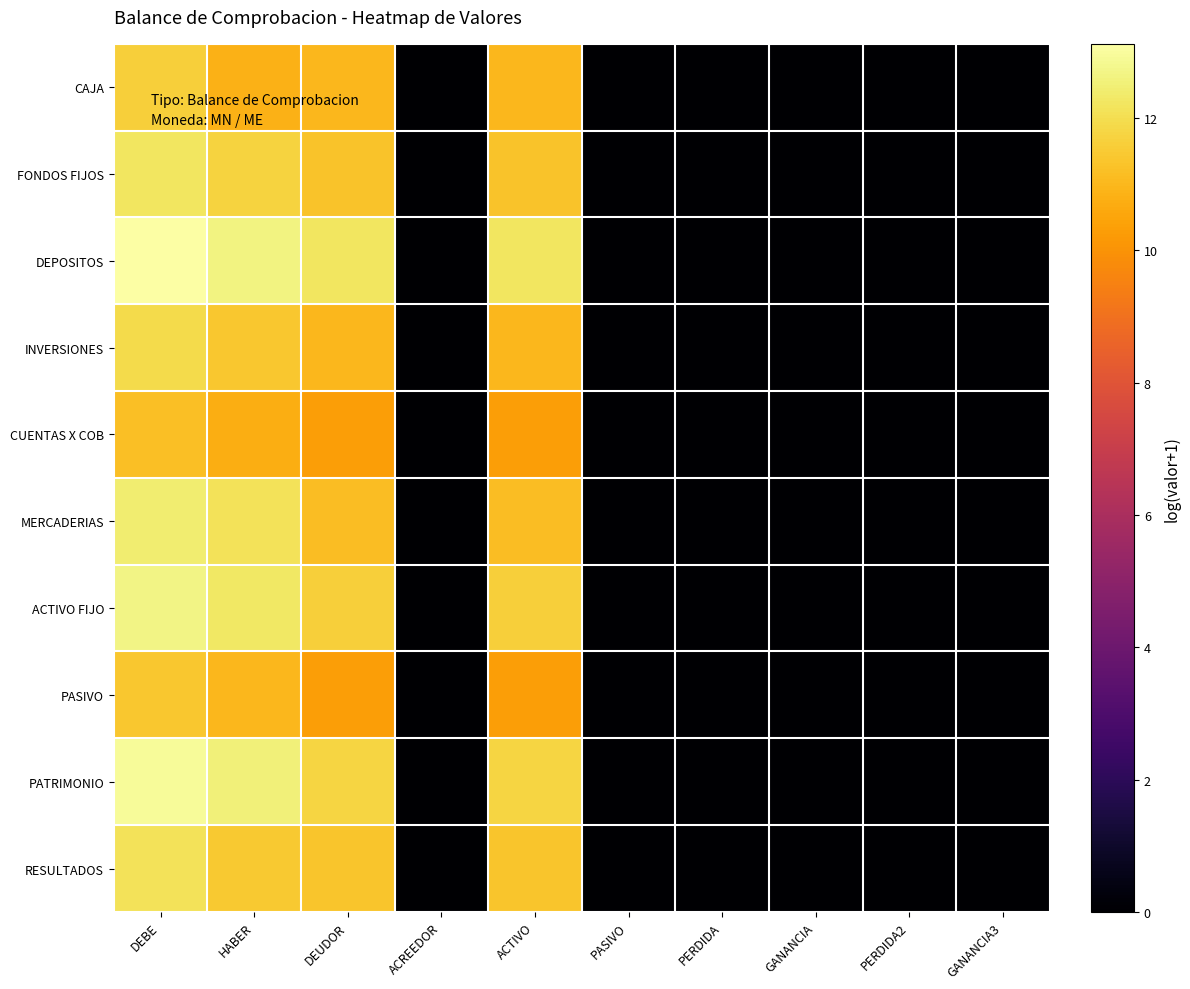

Which series has the largest total across all categories?

DEPOSITOS